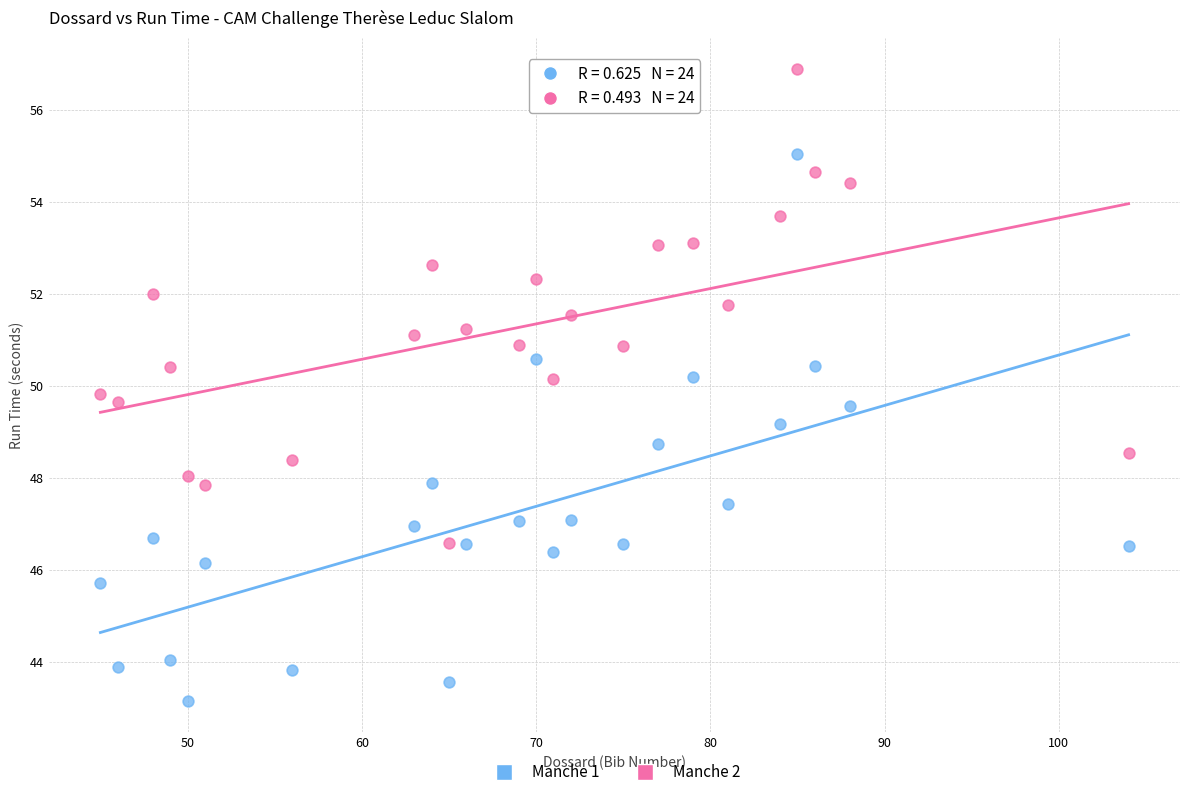

Across all data points, what is the range of X values (max minus min)?

59.0